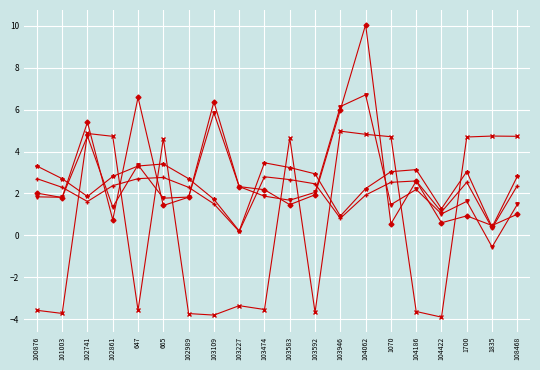

What position from the right is 101003?

19